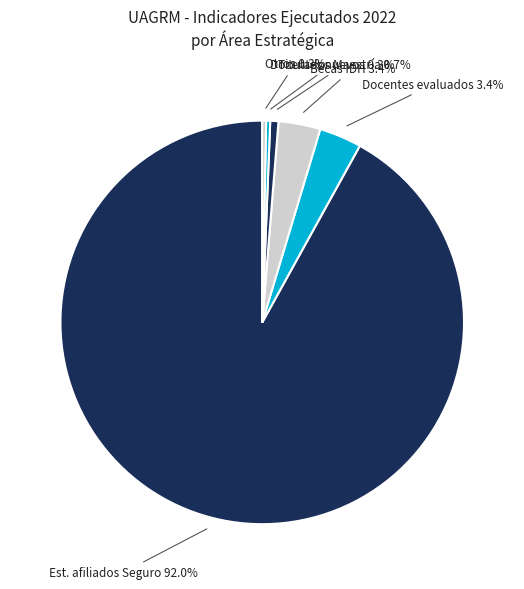

How many segments does this pie chart have?

6